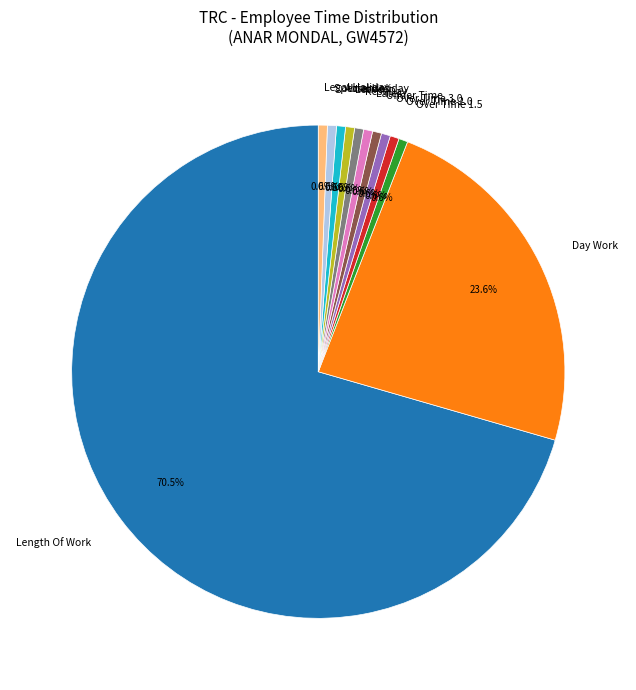

To the nearest percent, what is the average slice percentage?

8%